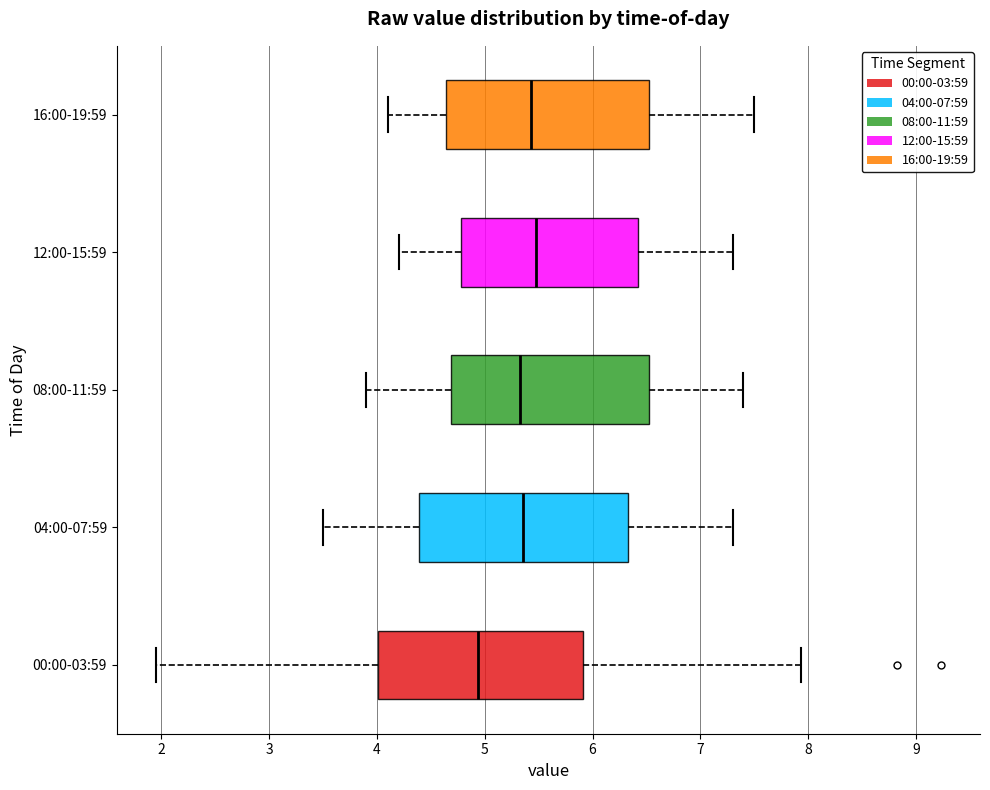

Reading bottom to top, transcribe this box plot: for each box, give where its median line is, the range the box spans, and where its two whiskers end, as read against the x-axis. The values are not printed on the chart, so give them approximately, as read against the axis.

00:00-03:59: median 4.9, box 4.0 to 5.9, whiskers 2.0 to 7.9
04:00-07:59: median 5.4, box 4.4 to 6.3, whiskers 3.5 to 7.3
08:00-11:59: median 5.3, box 4.7 to 6.5, whiskers 3.9 to 7.4
12:00-15:59: median 5.5, box 4.8 to 6.4, whiskers 4.2 to 7.3
16:00-19:59: median 5.4, box 4.6 to 6.5, whiskers 4.1 to 7.5